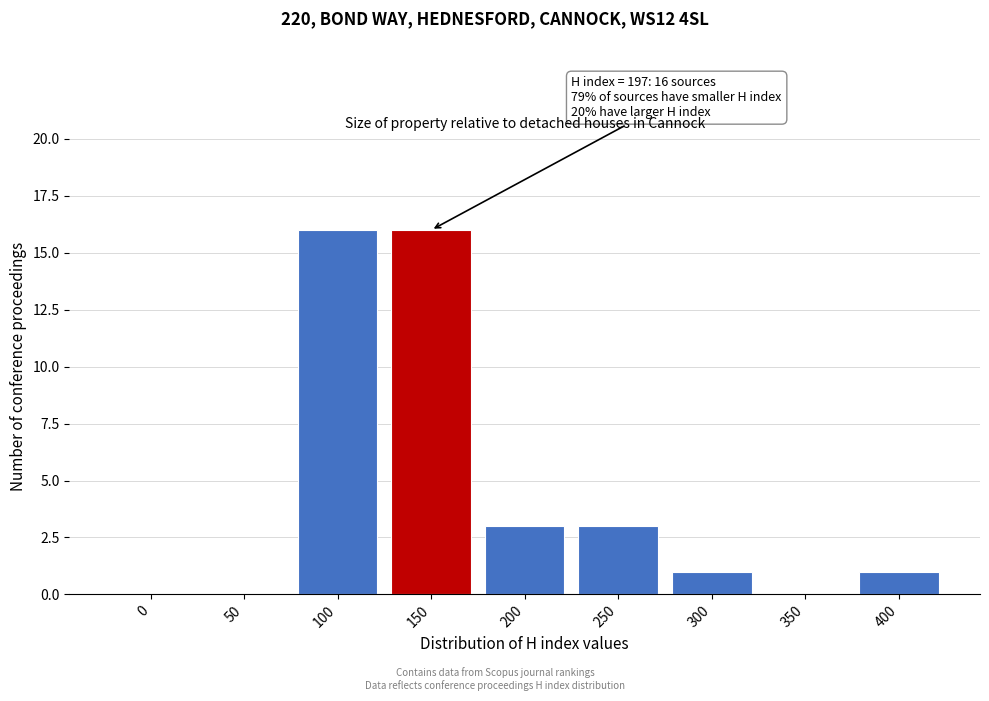

Reading right to left, list all the values displayed in this chart.

400=1	350=0	300=1	250=3	200=3	150=16	100=16	50=0	0=0